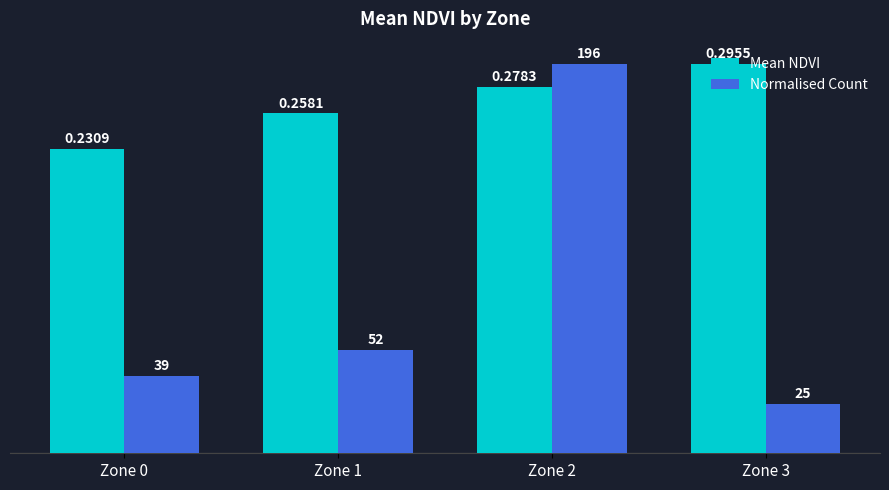

Which series changed the most between Zone 1 and Zone 2?

Normalised Count